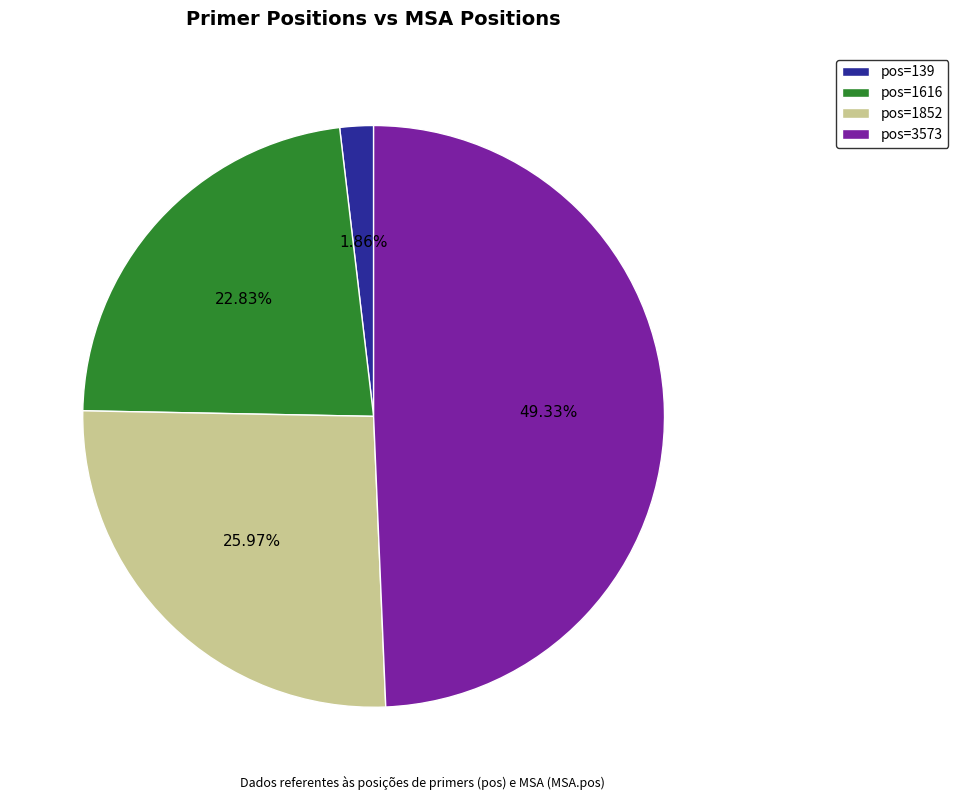

How many slices are in this pie chart?

4